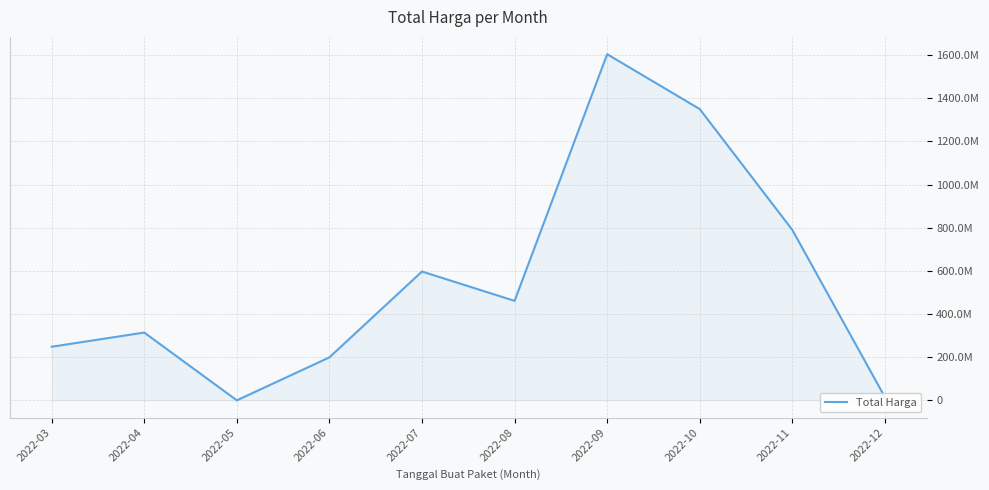

Does the chart display data point markers on the line(s)?

No